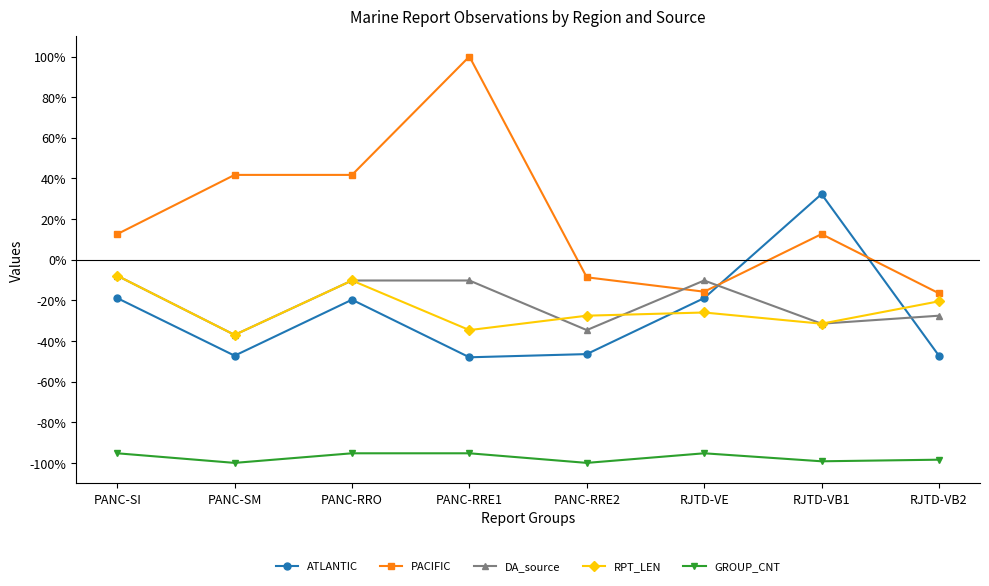

What is the highest value of the DA_source series?

-7.9